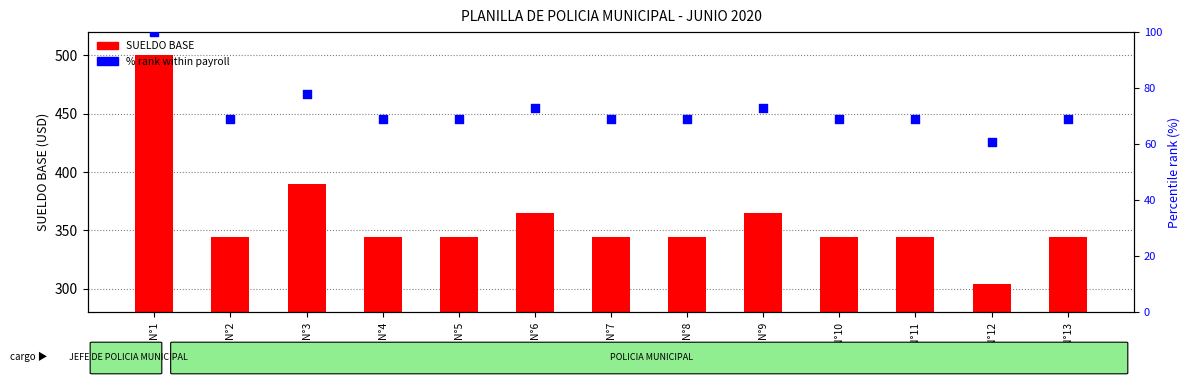

Which series reaches the maximum Y coordinate?

SUELDO BASE